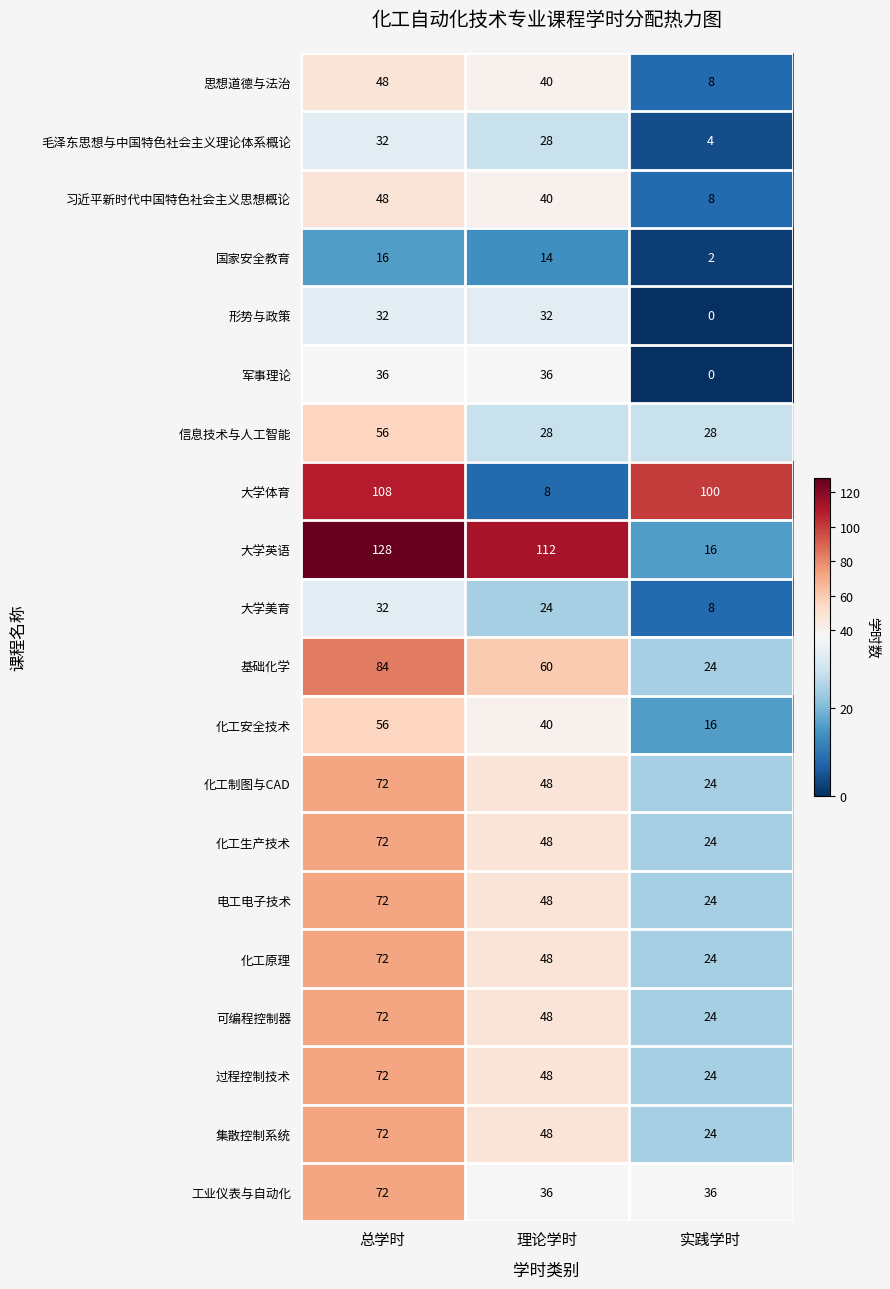

At which category is the sum across all series the highest?

总学时